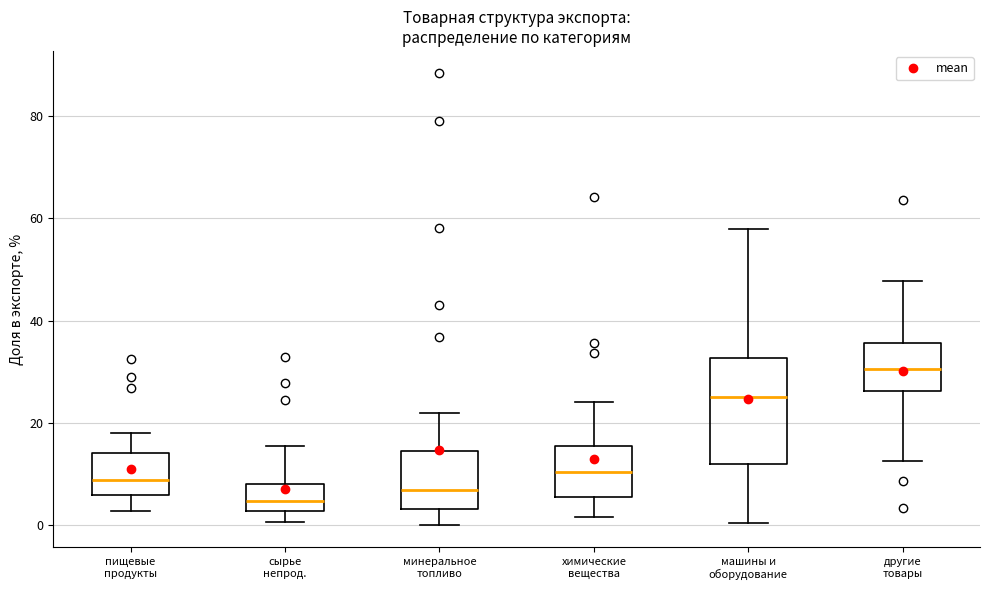

Reading left to right, read every box against the y-axis: the position of its median line, the range the box covers, and the ends of its whiskers. The values are not printed on the chart, so give them approximately, as read against the axis.

пищевые продукты: median 8, box 6 to 14, whiskers 2 to 18
сырье непрод.: median 4, box 2 to 8, whiskers 0 to 16
минеральное топливо: median 6, box 4 to 14, whiskers 0 to 22
химические вещества: median 10, box 6 to 16, whiskers 2 to 24
машины и оборудование: median 24, box 12 to 32, whiskers 0 to 58
другие товары: median 30, box 26 to 36, whiskers 12 to 48